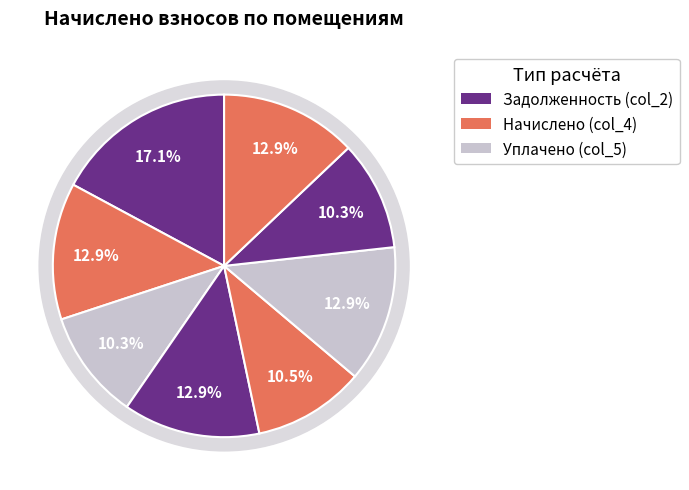

What percentage is the 2 slice, to the nearest percent?

13%